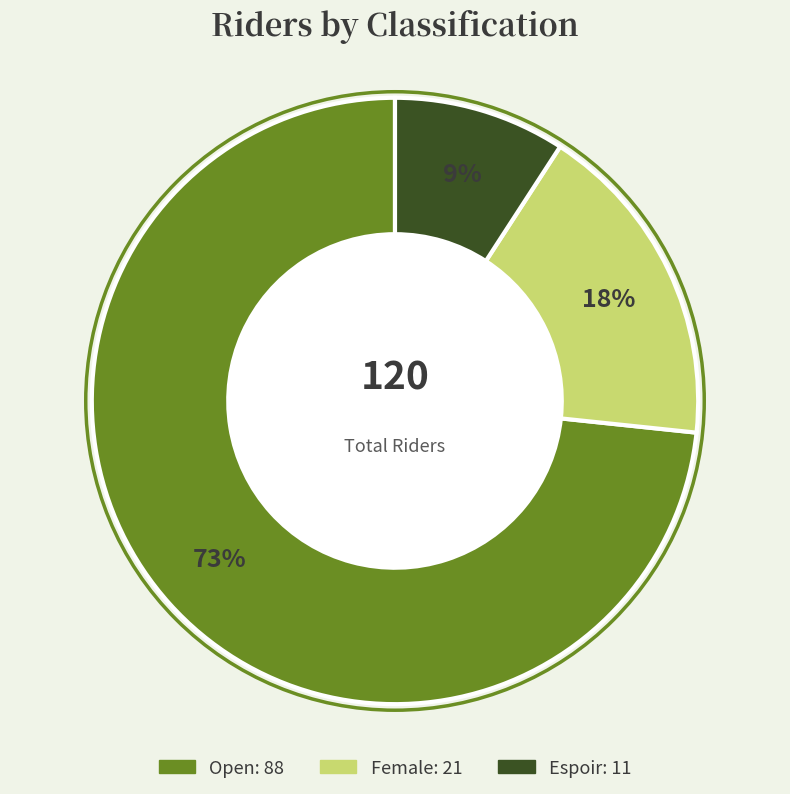

Rank the categories by value from highest to lowest.

Open, Female, Espoir